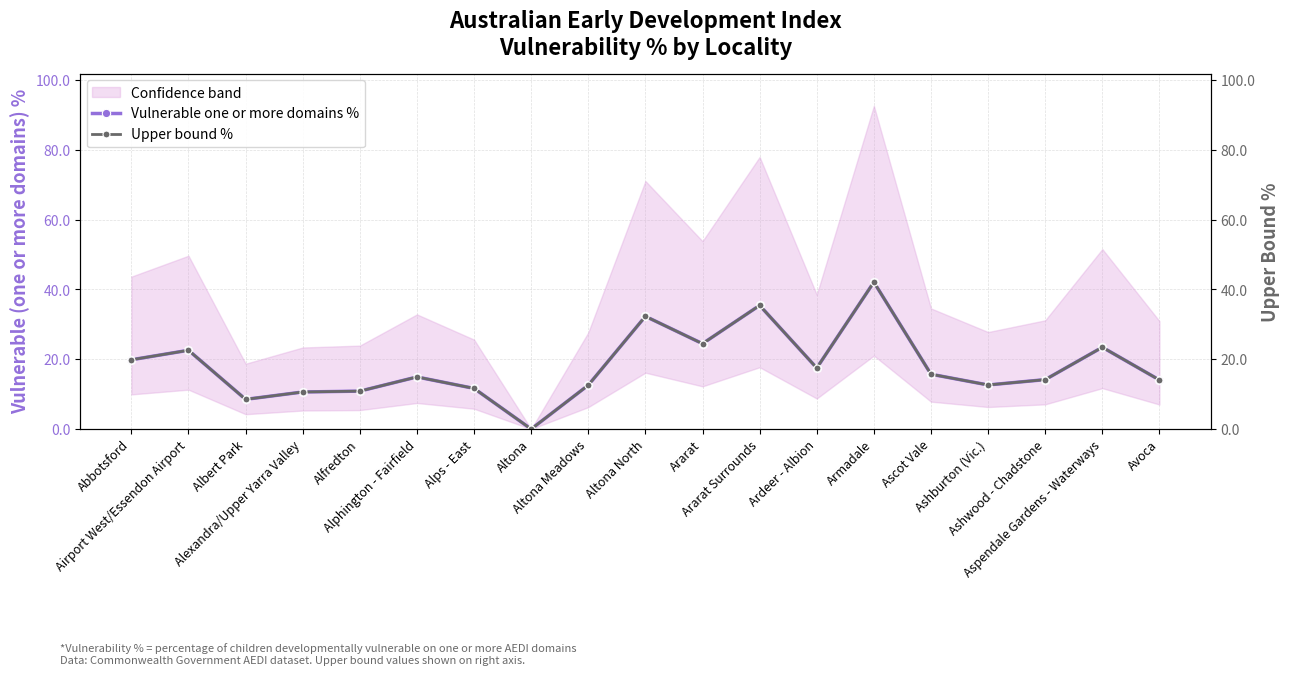

At Abbotsford, list the series in order from smallest to largest.

Vulnerable one or more domains %, Upper bound %